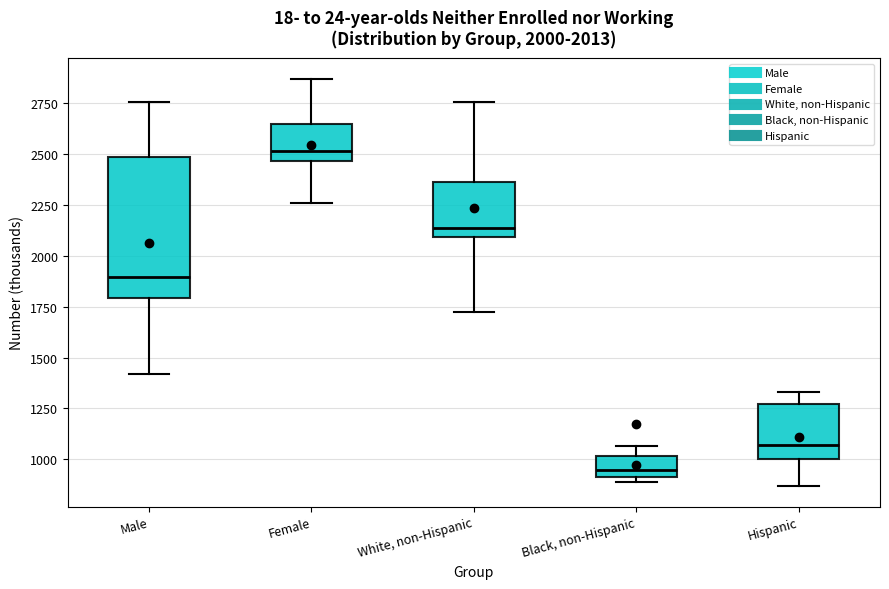

Which box is the tallest, from its lower edge to its upper edge?

Male